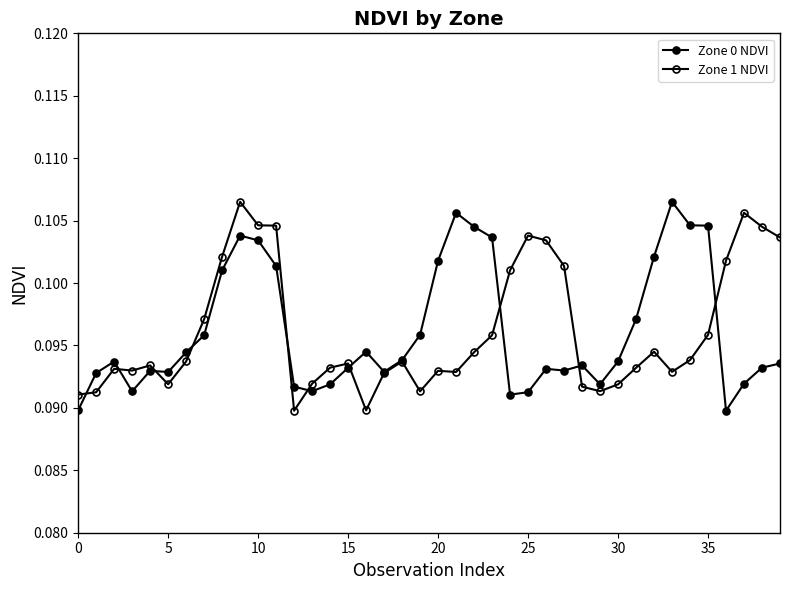

True or false: Zone 1 NDVI has more than 1 interior local peaks.

True